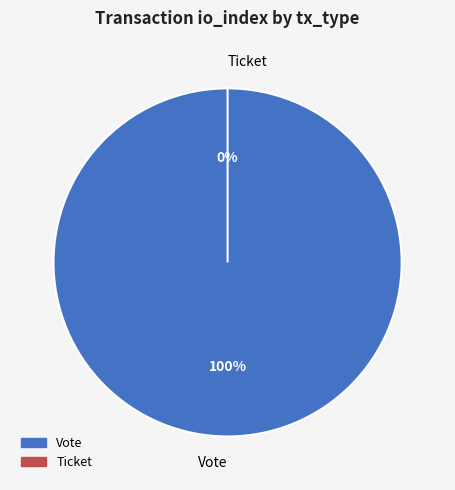

Is there a majority slice in this chart?

Yes